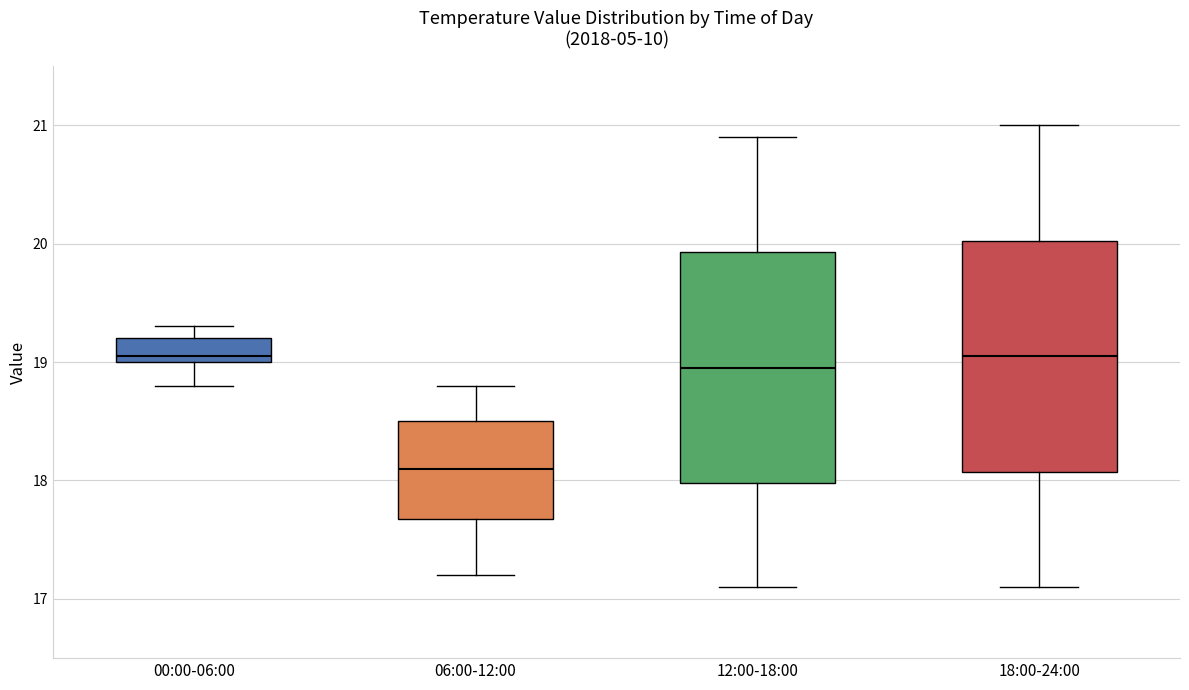

Reading left to right, read every box against the y-axis: the position of its median line, the range the box covers, and the ends of its whiskers. The values are not printed on the chart, so give them approximately, as read against the axis.

00:00-06:00: median 19.1, box 19.0 to 19.2, whiskers 18.8 to 19.3
06:00-12:00: median 18.1, box 17.7 to 18.5, whiskers 17.2 to 18.8
12:00-18:00: median 19.0, box 18.0 to 19.9, whiskers 17.1 to 20.9
18:00-24:00: median 19.1, box 18.1 to 20.0, whiskers 17.1 to 21.0